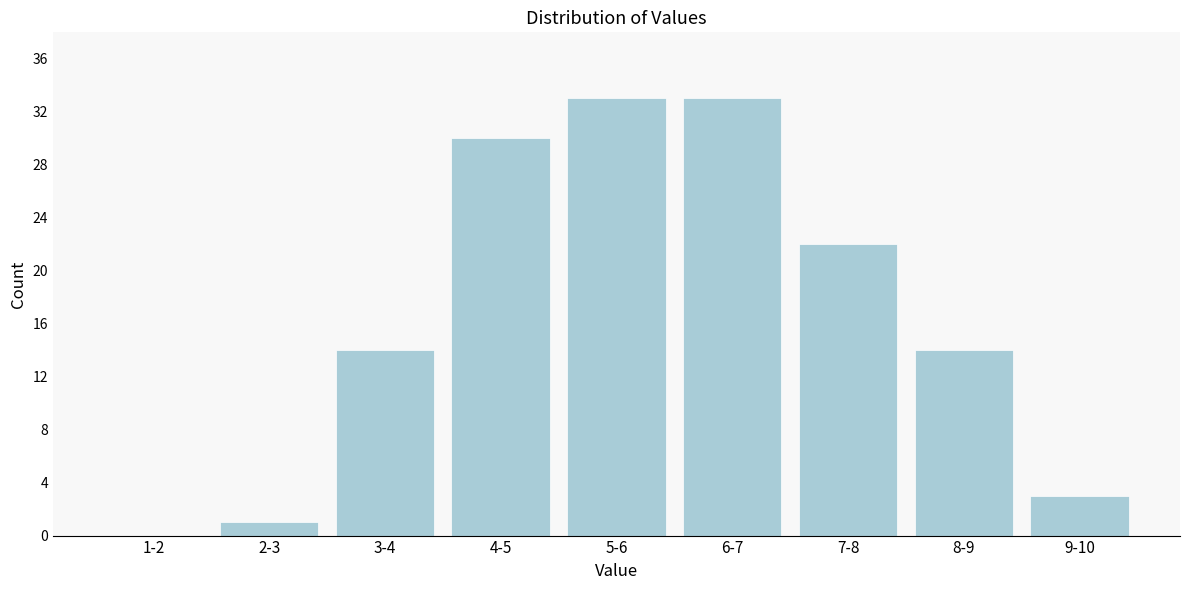

Reading left to right, what are all the values shown in this chart?

1-2=0	2-3=1	3-4=14	4-5=30	5-6=33	6-7=33	7-8=22	8-9=14	9-10=3